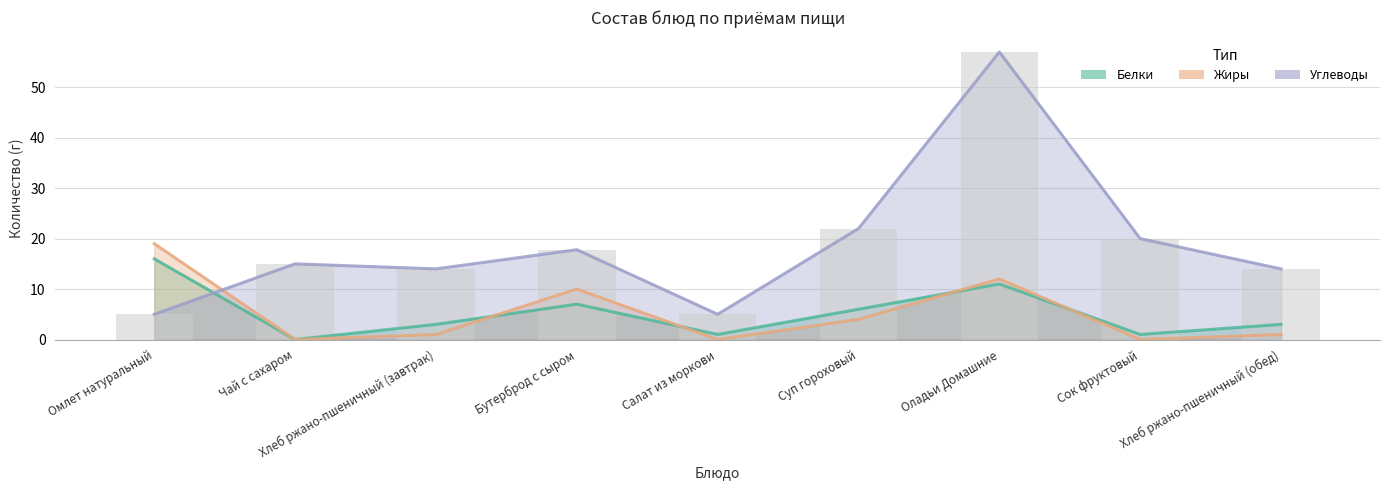

The value of Углеводы at Сок фруктовый is 20.0. True or false?

True